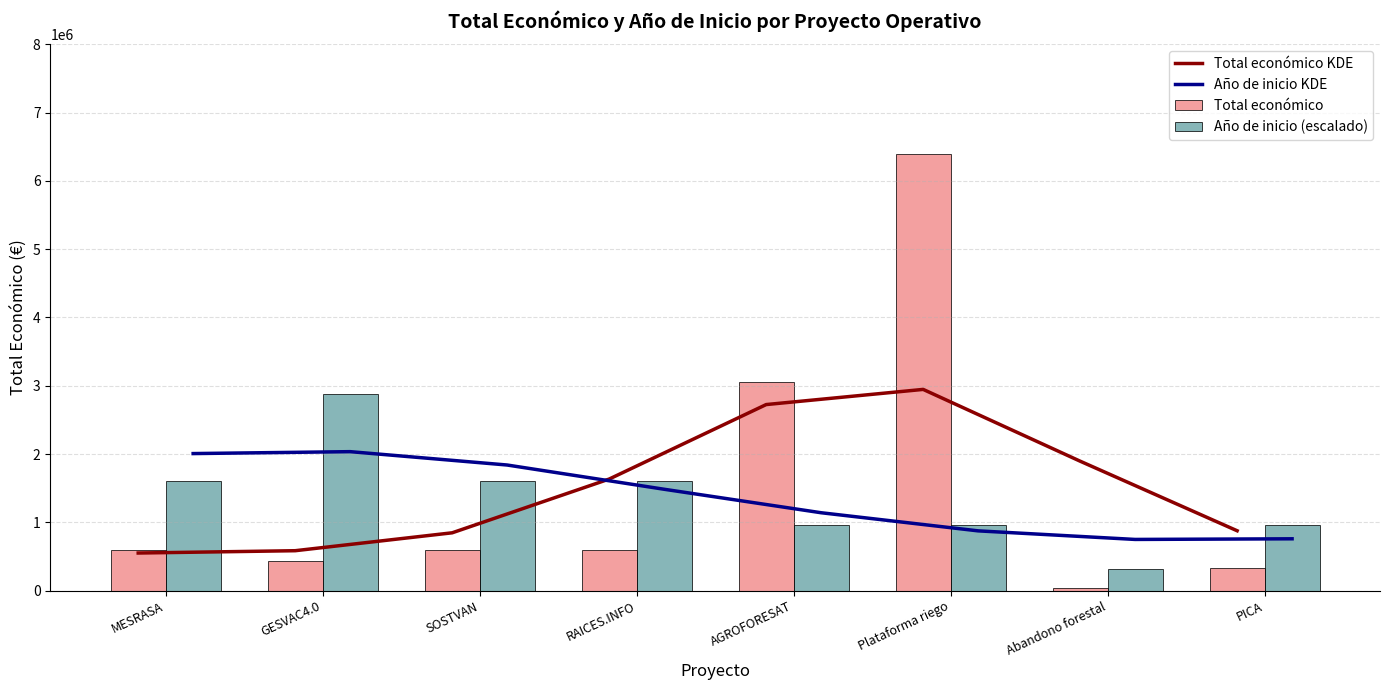

What is the highest value of the Total económico series?

6401275.0